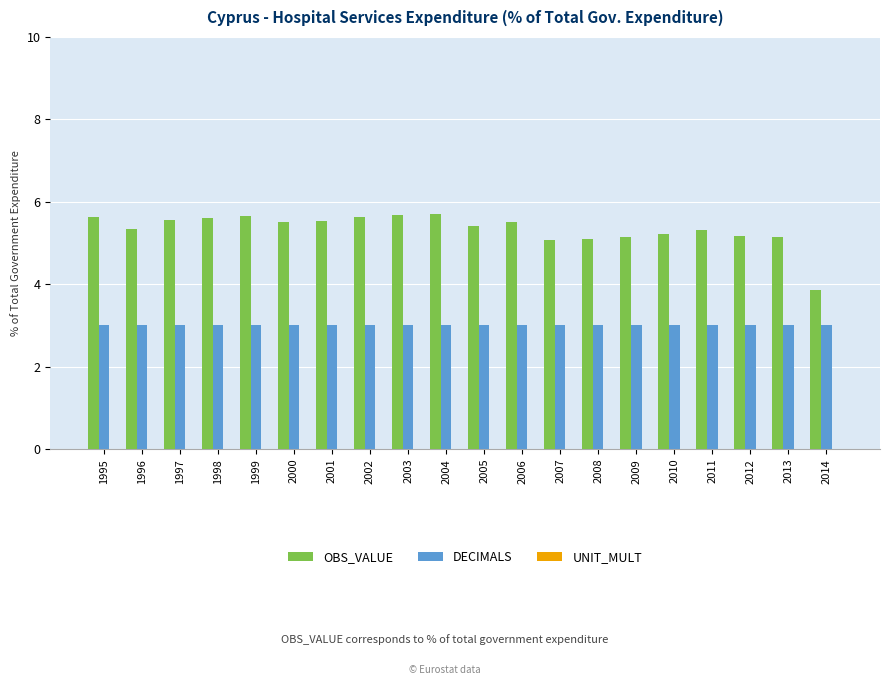

The value of OBS_VALUE at 1997 is 5.6. True or false?

True